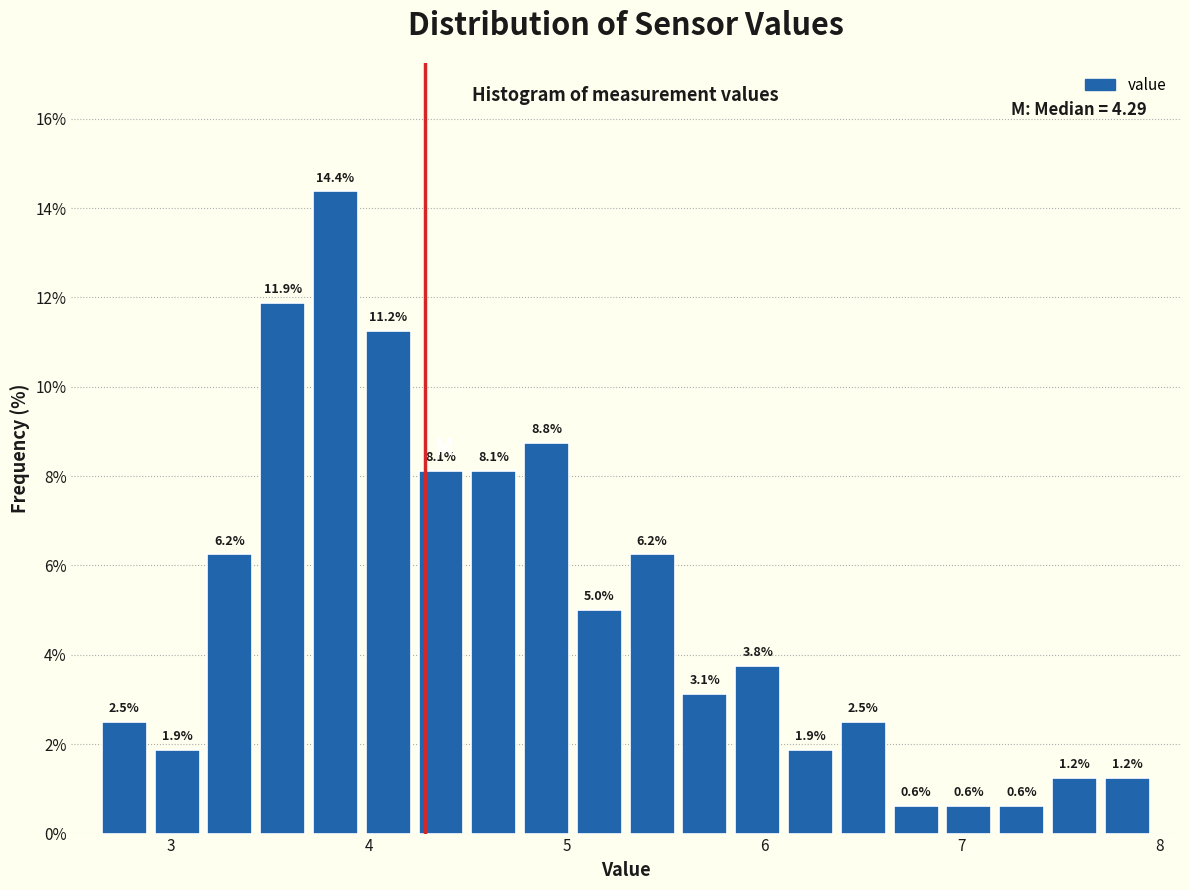

Read against the x-axis, roughly where is the centre of the tallest bar?

3.8